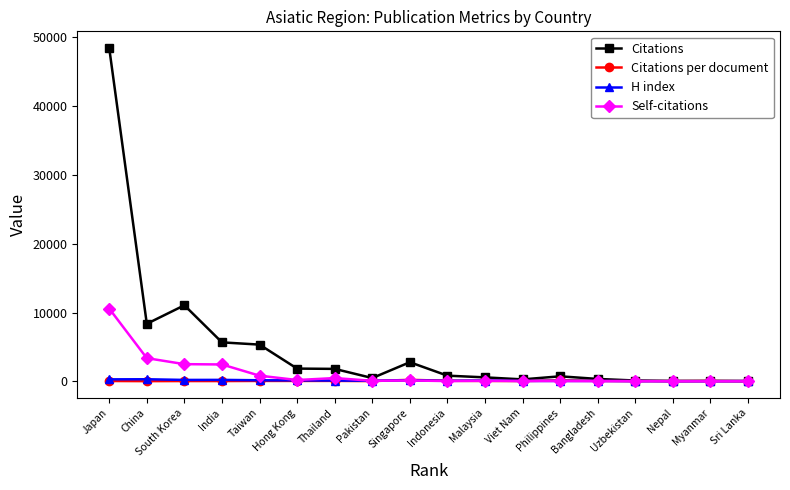

Is this an area chart (filled region under the line)?

No